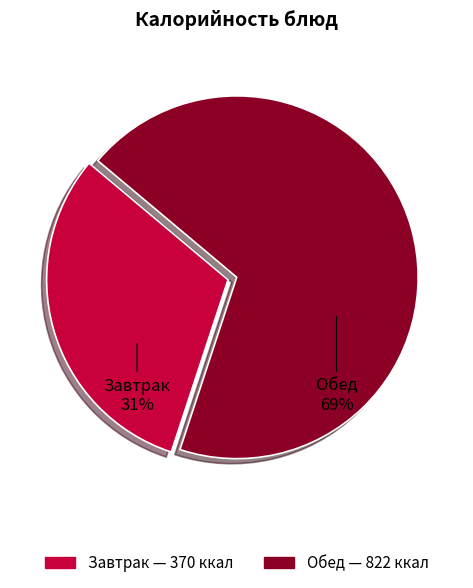

To the nearest percent, what is the average slice percentage?

50%